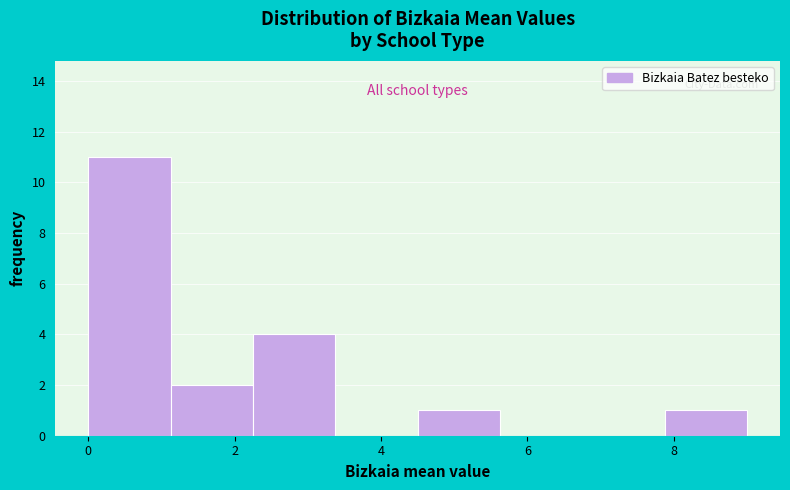

What is the height of the bar covering 4.6 to 5.6 on the x-axis? Neither the bar edges nor the heights are printed on the chart, so give them approximately, as read against the axes.

1